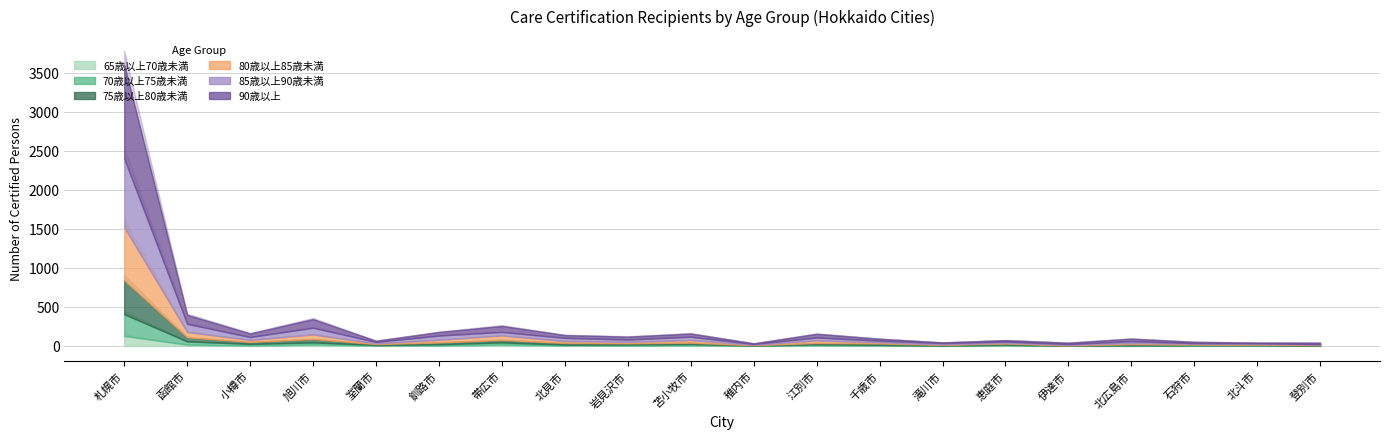

True or false: 80歳以上85歳未満 and 70歳以上75歳未満 cross at least once.

False